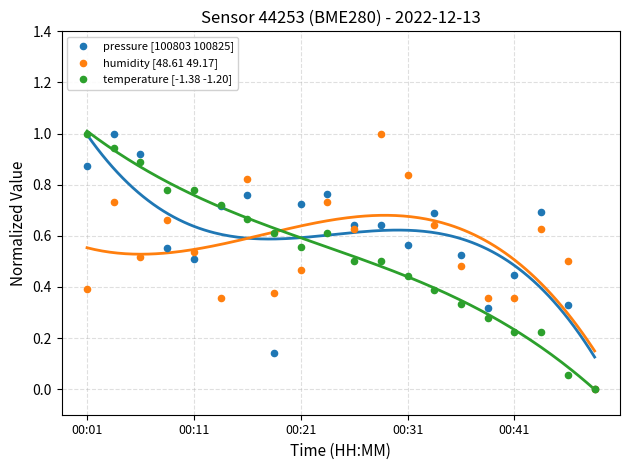

What are all the series names shown in the legend?

pressure [100803 100825], humidity [48.61 49.17], temperature [-1.38 -1.20]